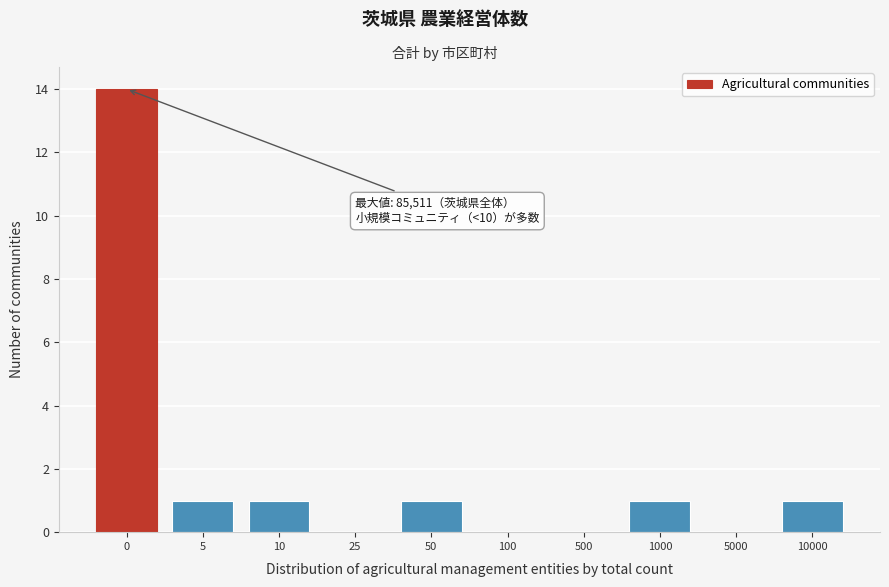

Reading left to right, what are all the values shown in this chart?

0=14	5=1	10=1	25=0	50=1	100=0	500=0	1000=1	5000=0	10000=1